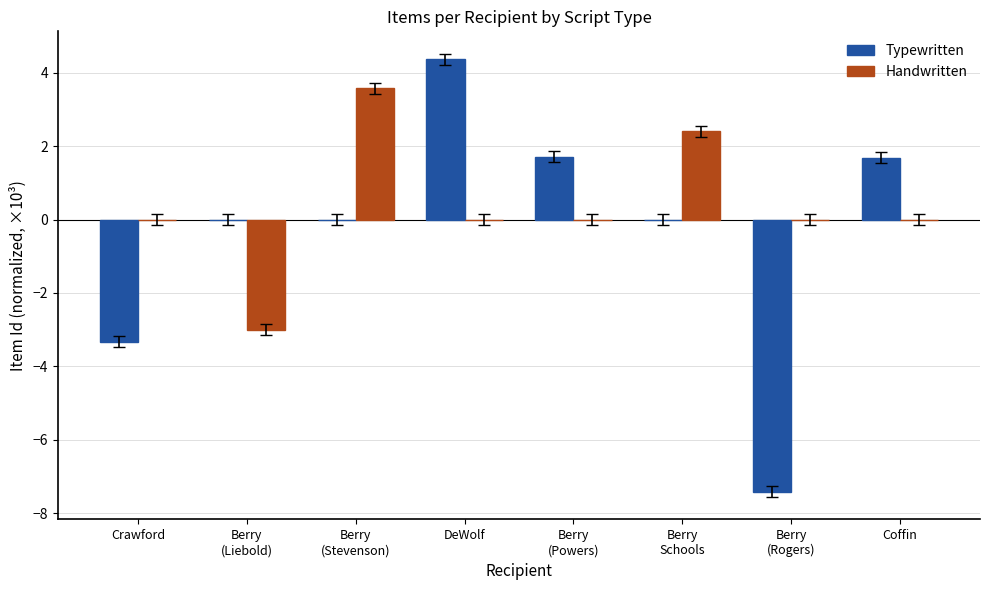

Which series changed the most between Berry
(Stevenson) and Berry
(Powers)?

Handwritten